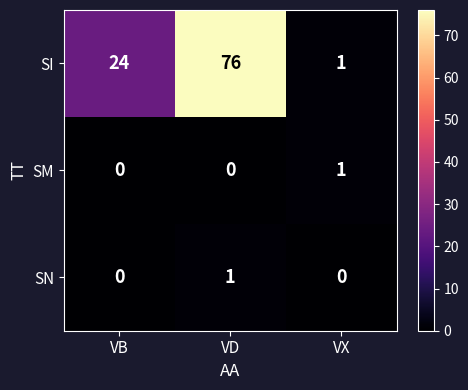

Which series has the largest range (max minus min)?

SI